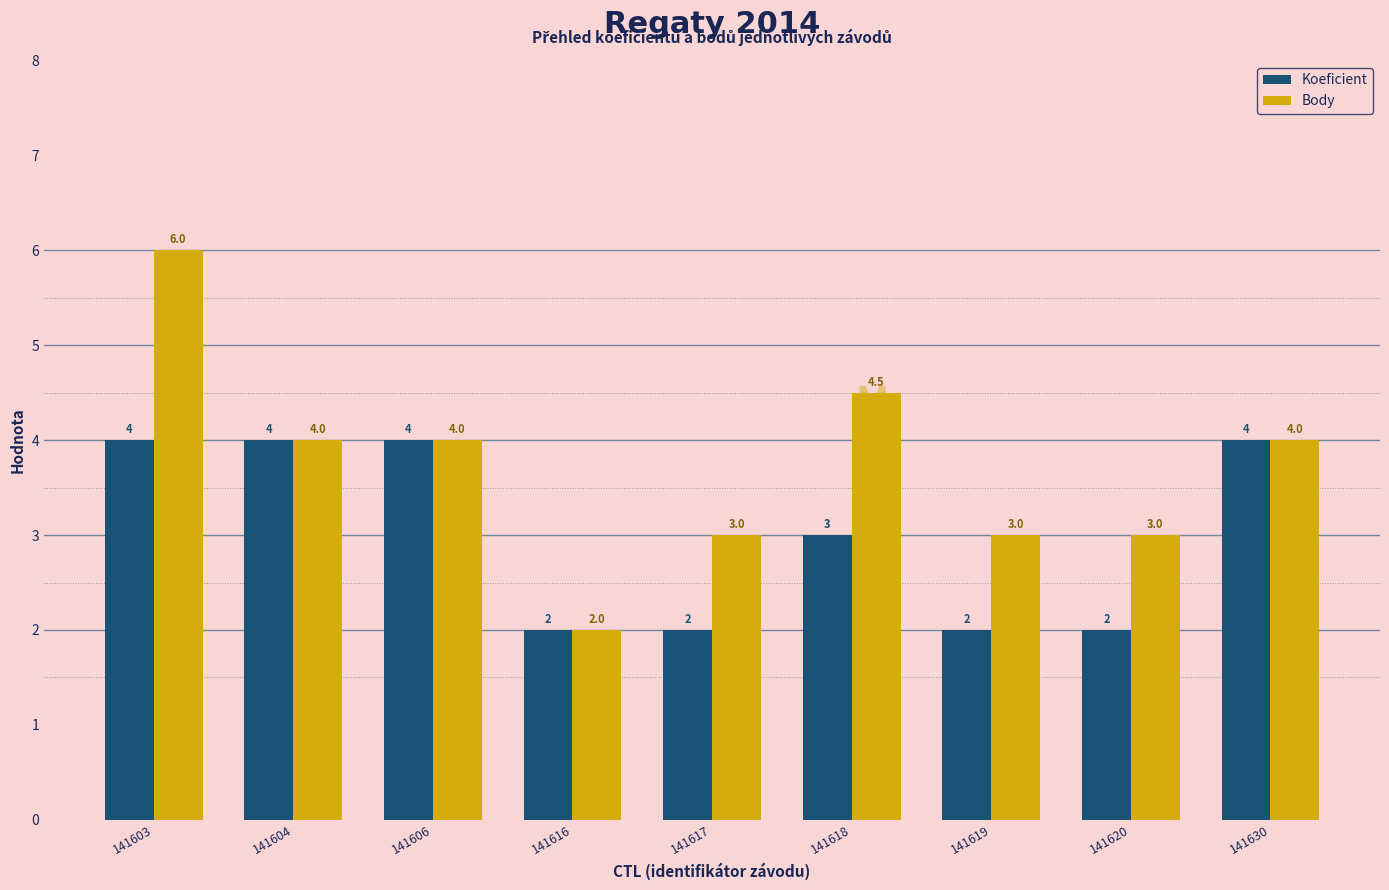

What is the value of the Koeficient bar at the 7th from the left?

2.0